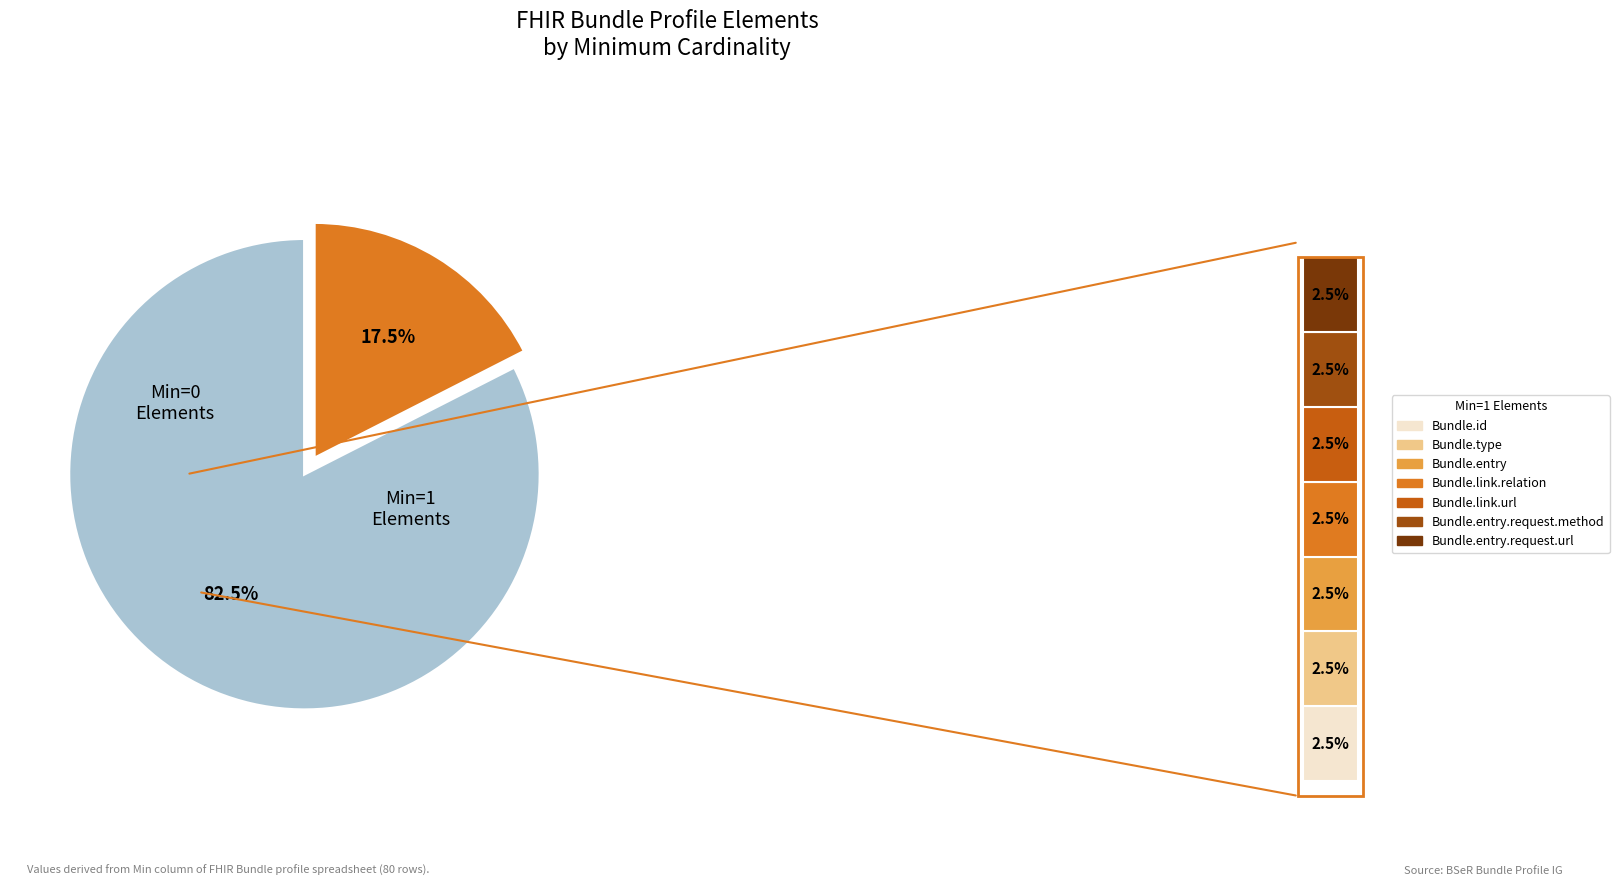

Is Bundle.entry.search (Min=0) the majority of the pie?

No